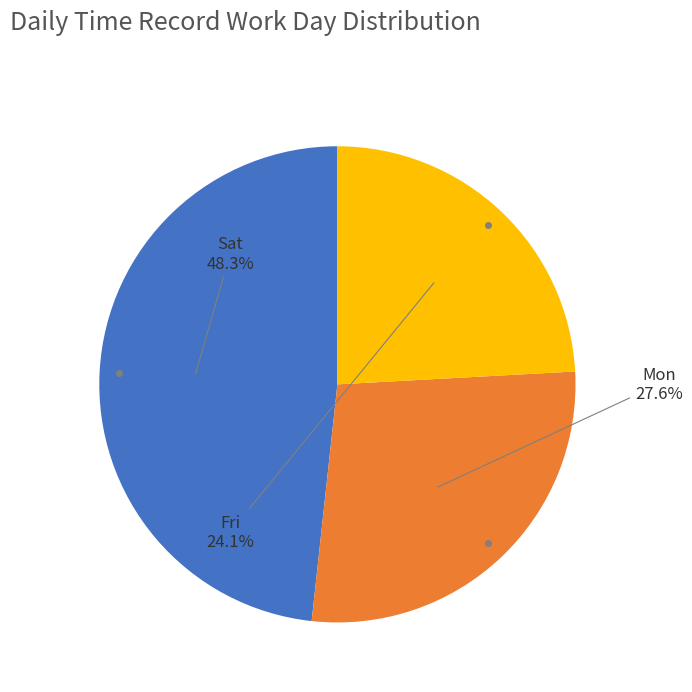

Is there any slice that represents more than half of the pie?

No